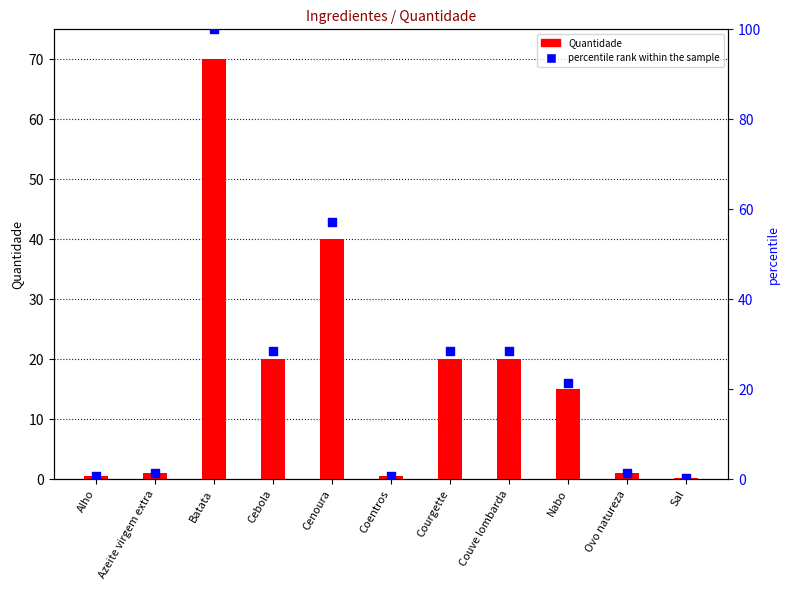

At how many categories does at least one series exceed 74?

1